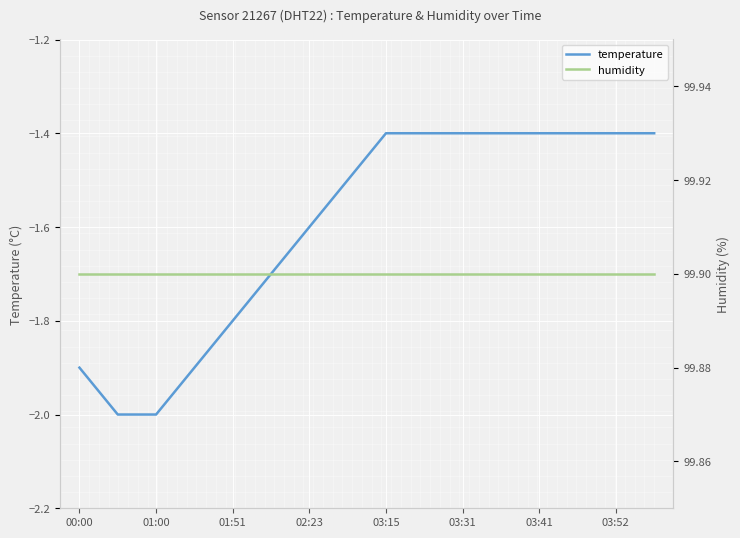

What is the maximum value for humidity?

99.9